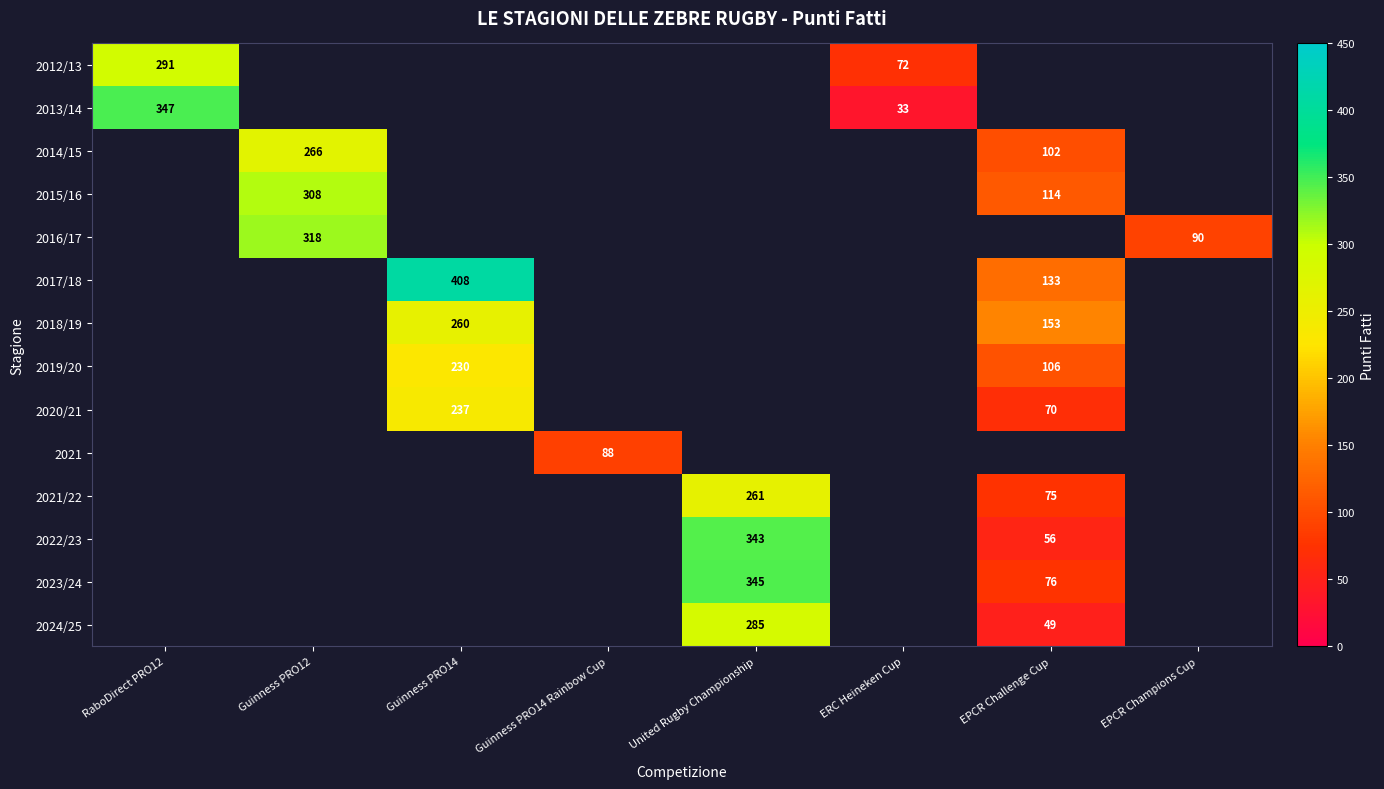

Count the number of categories in the chart.

8